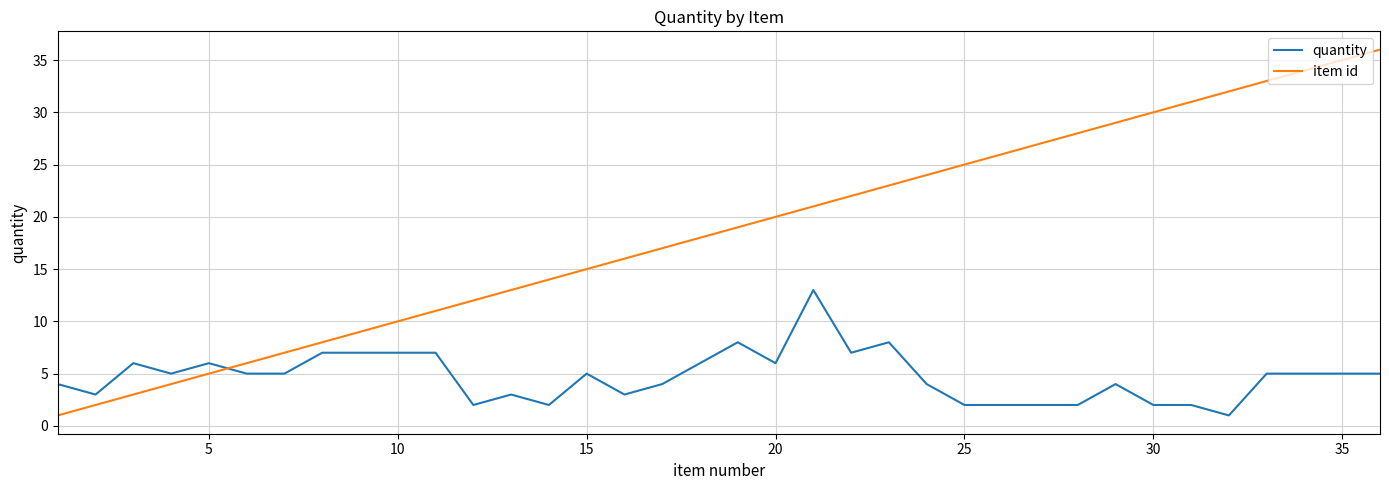

After their last crossing, which series has the higher values: item id or quantity?

item id